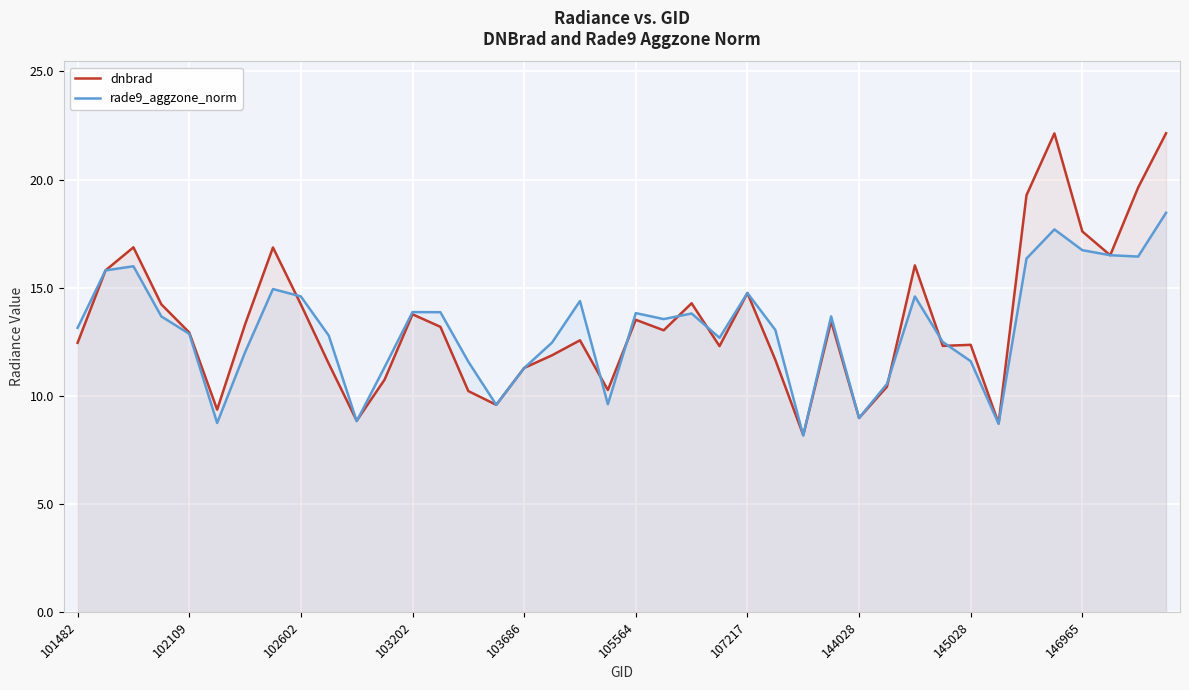

Which series has the largest range (max minus min)?

dnbrad